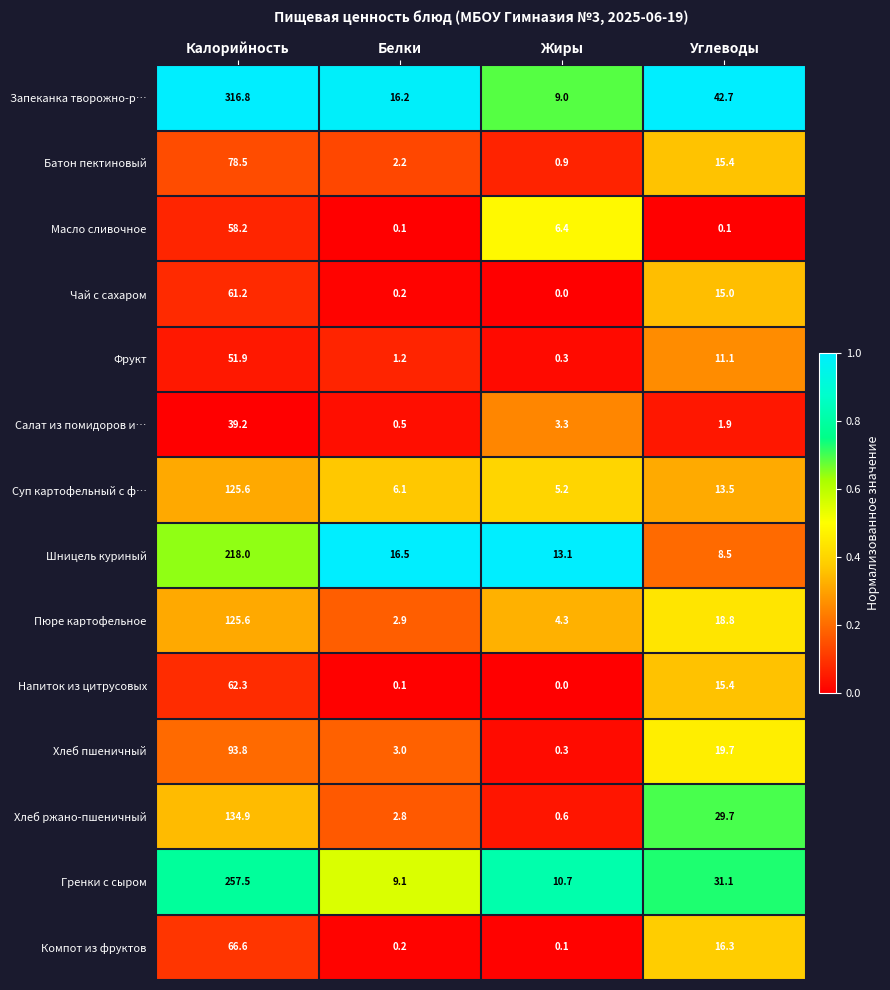

List the labels in order of Хлеб пшеничный value, smallest first.

Жиры, Белки, Углеводы, Калорийность